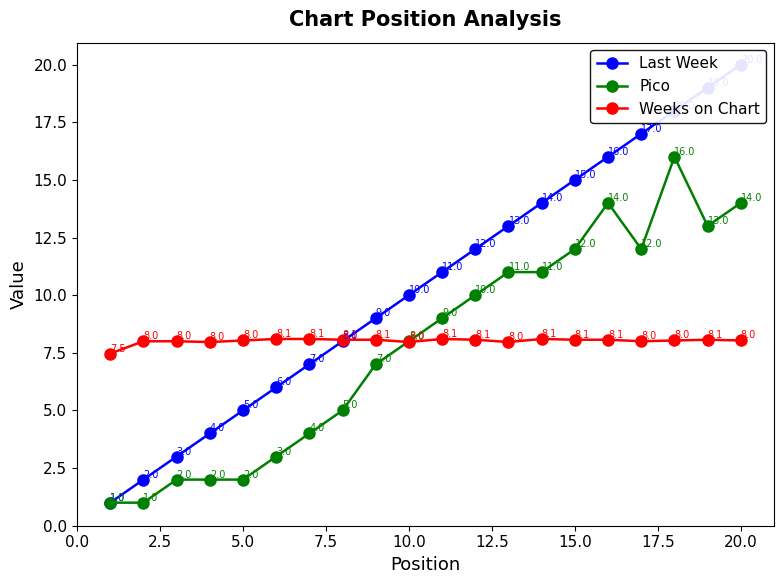

True or false: Weeks on Chart has a value of 5.4 at 5.0.

False